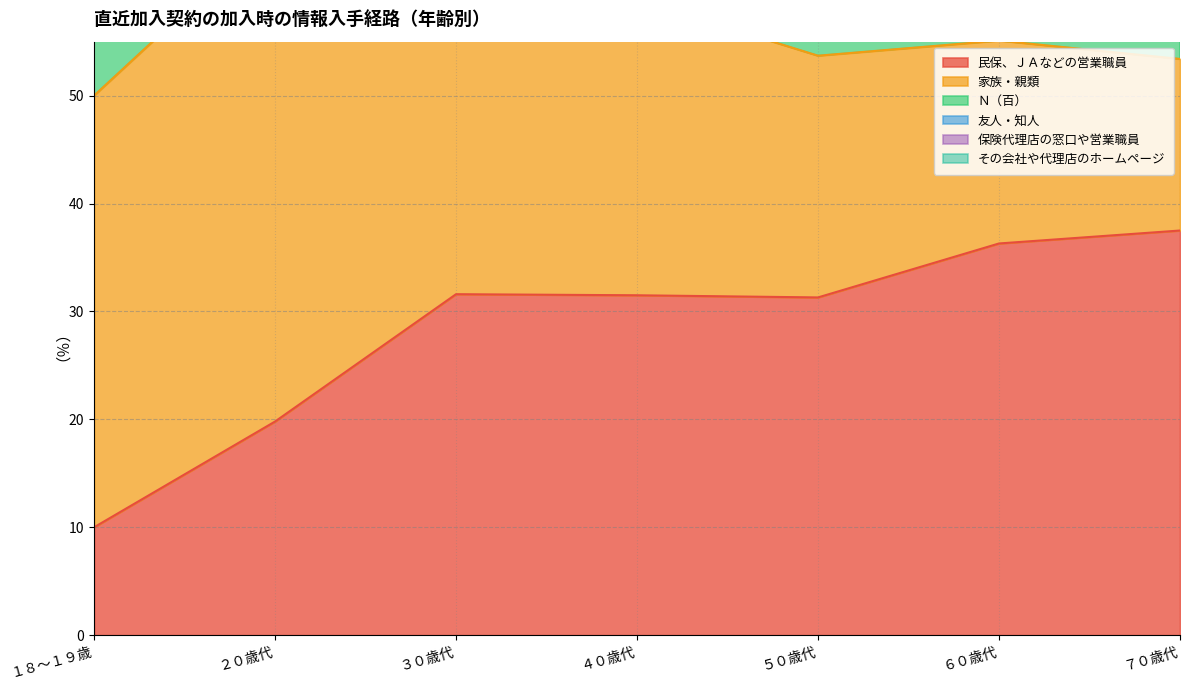

Does the chart display data point markers on the line(s)?

No